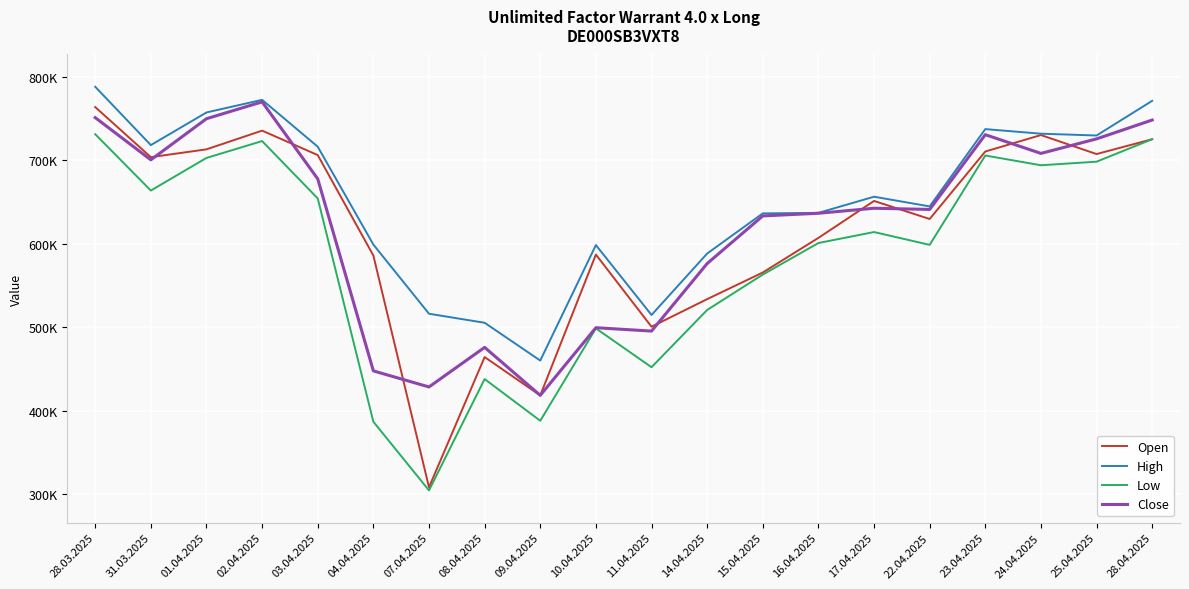

What are all the series names shown in the legend?

Open, High, Low, Close